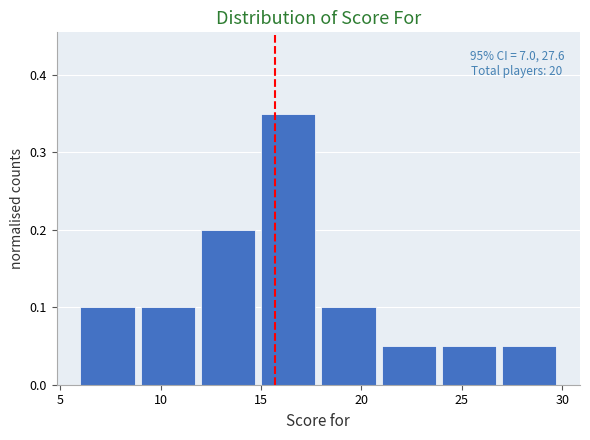

Which range on the x-axis has the tallest bar?

15 to 18